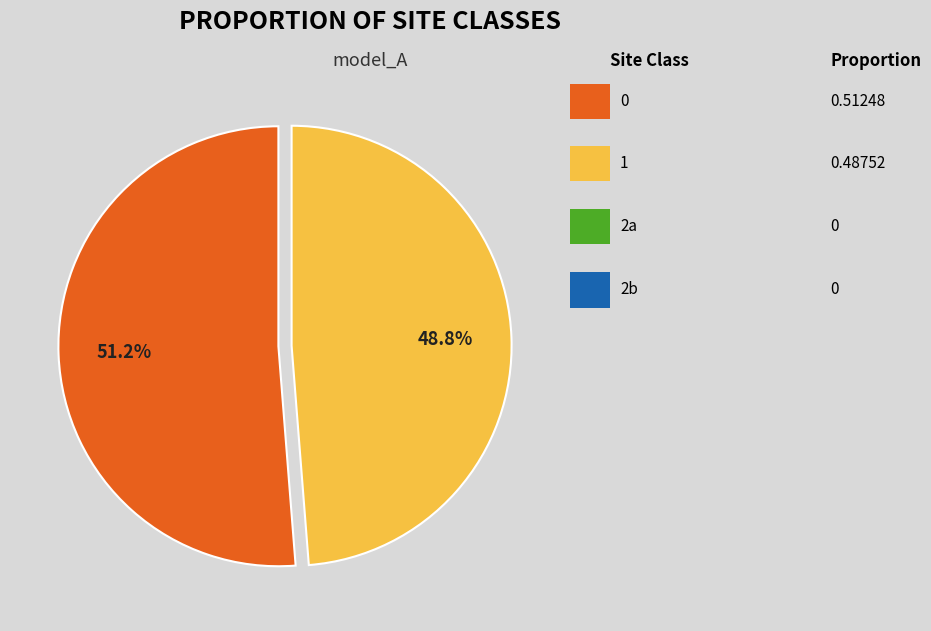

How many segments does this pie chart have?

2